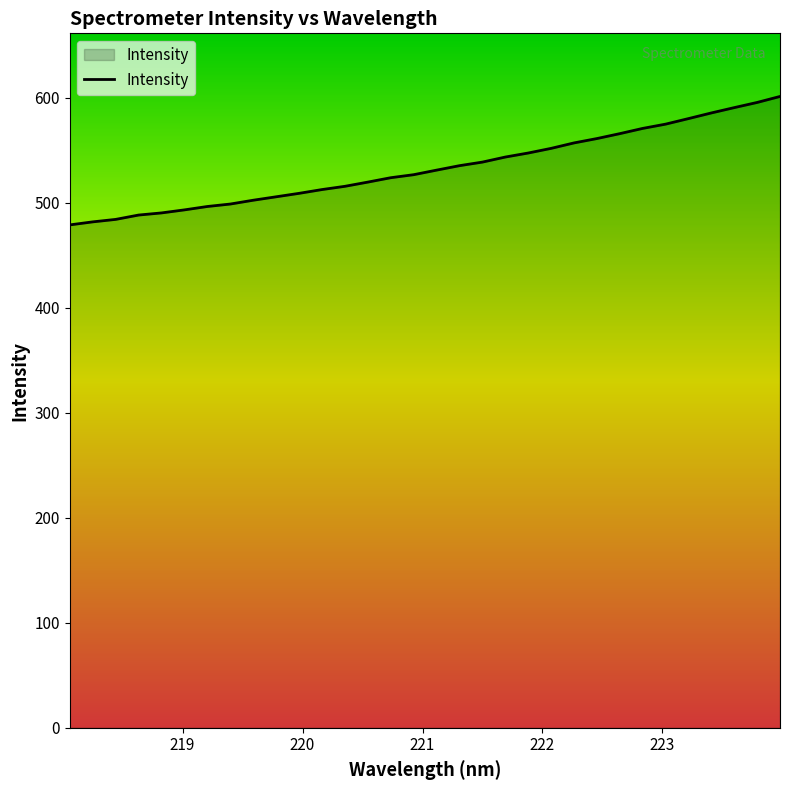

What is the difference between the maximum and minimum values?

122.3